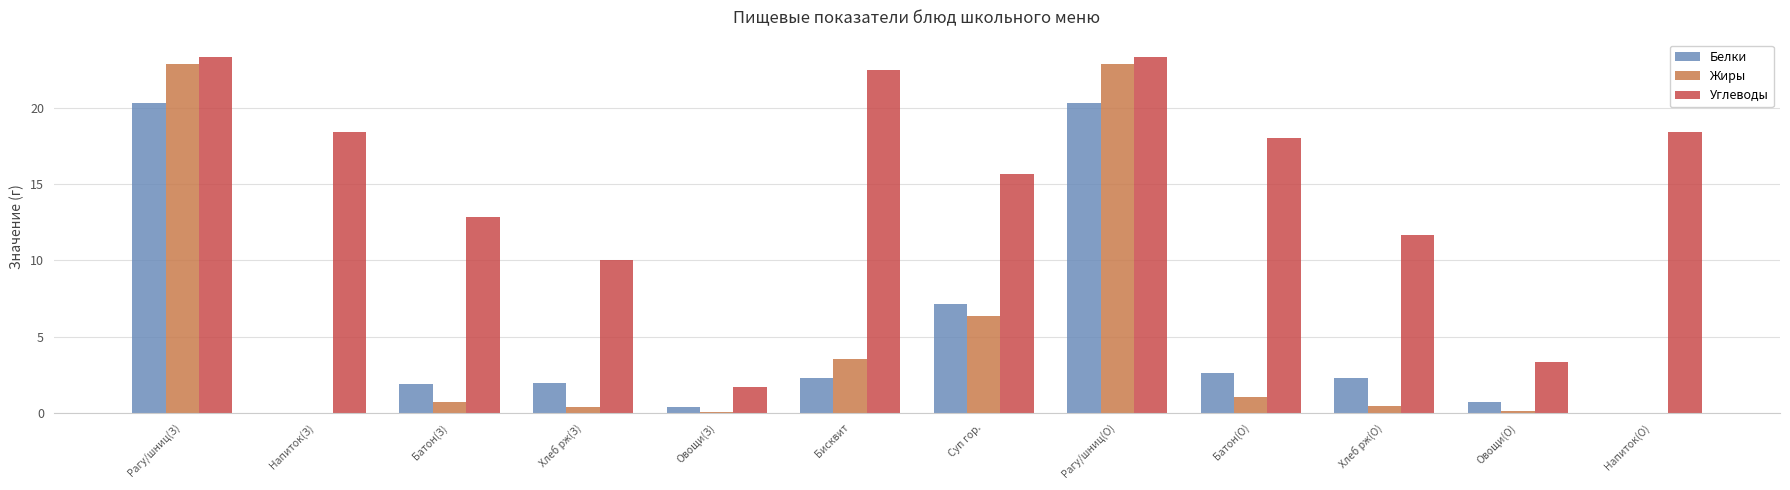

What is the sum of all Жиры values?

58.4